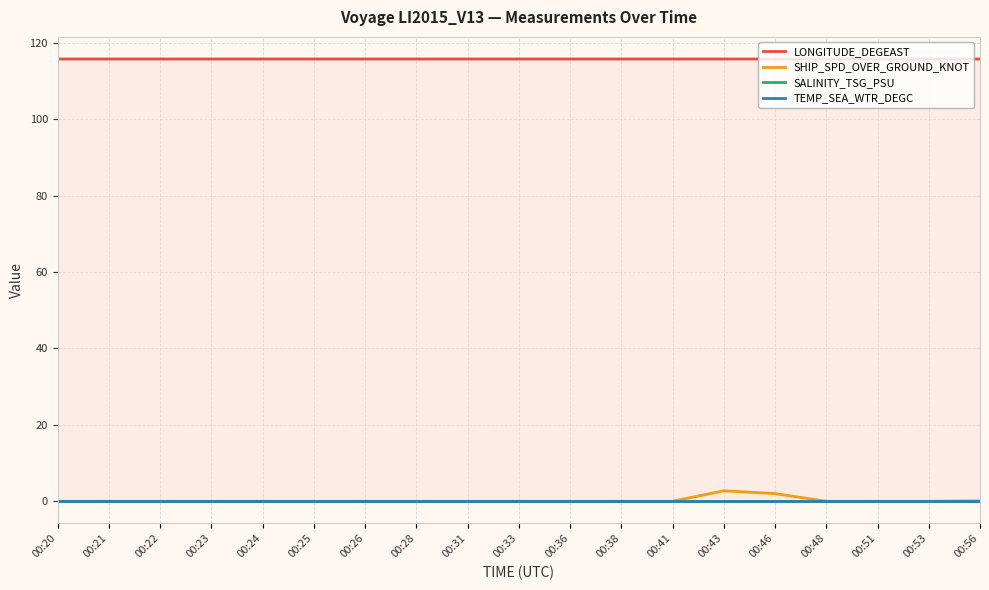

How many values in SHIP_SPD_OVER_GROUND_KNOT are above zero?

3